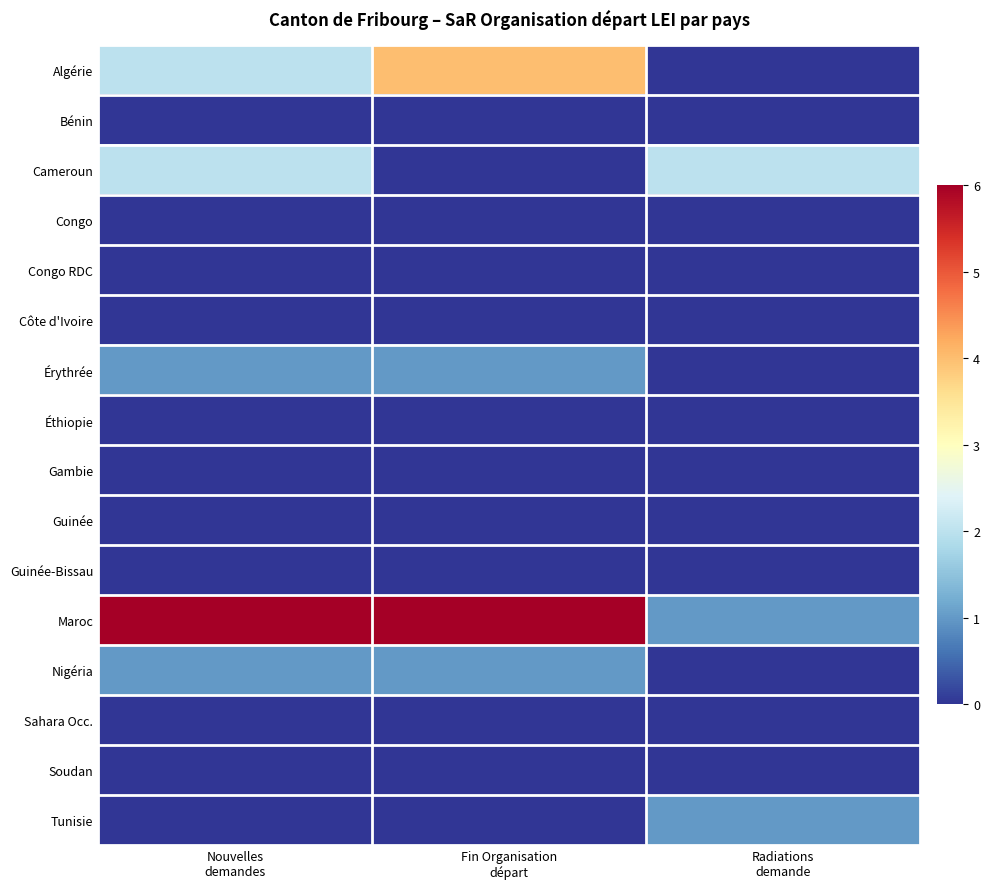

At which category is the sum across all series the highest?

Nouvelles
demandes